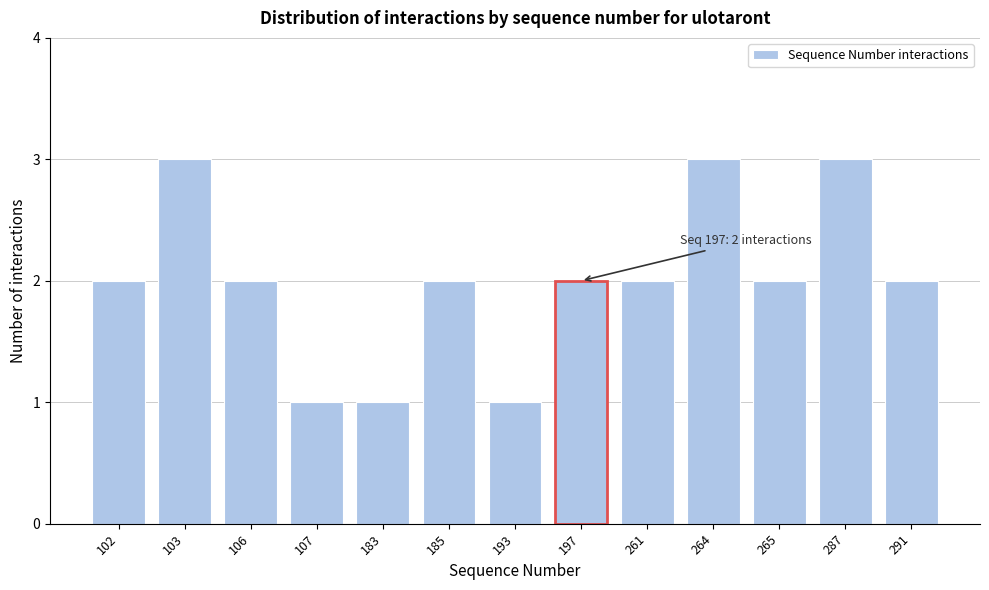

Reading left to right, list all the values displayed in this chart.

102=2	103=3	106=2	107=1	183=1	185=2	193=1	197=2	261=2	264=3	265=2	287=3	291=2